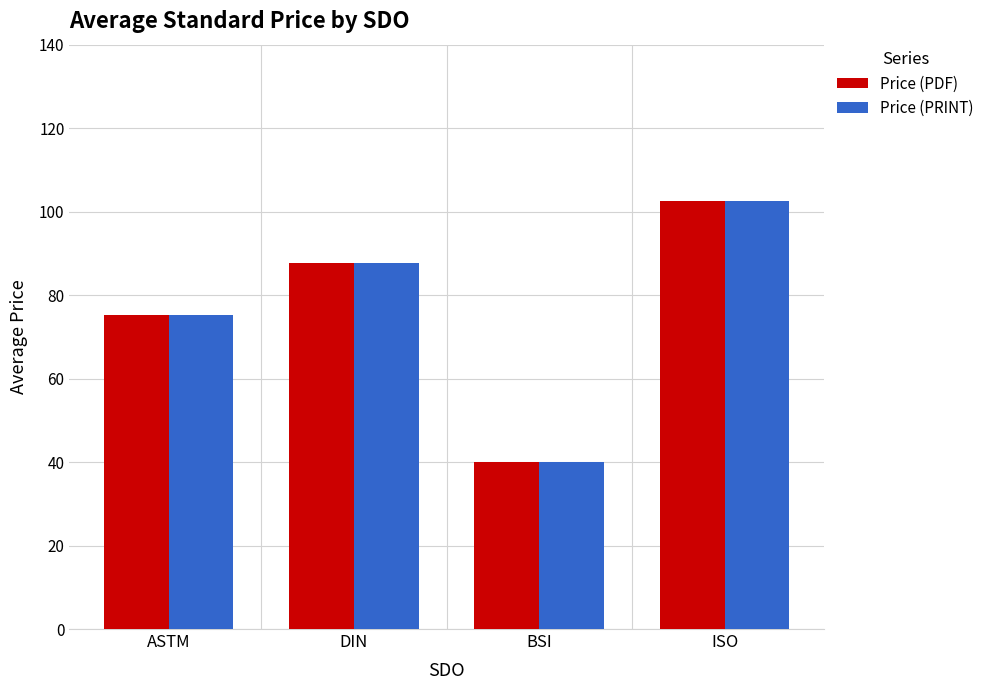

What are all the series names shown in the legend?

Price (PDF), Price (PRINT)